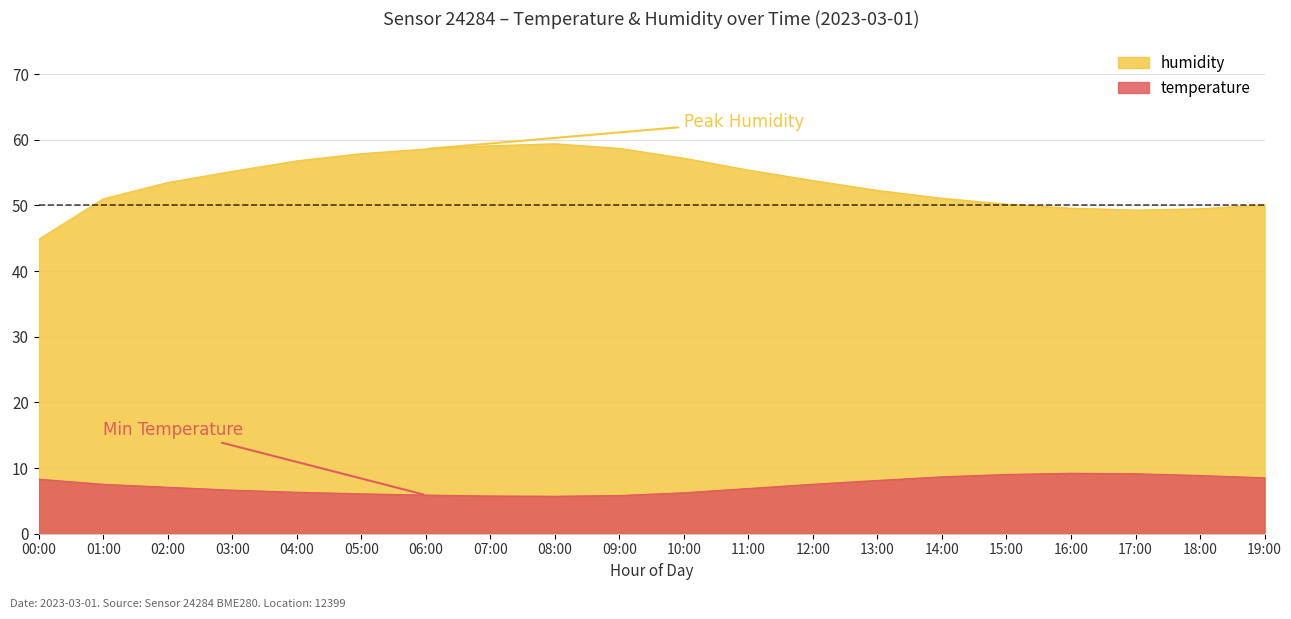

What is the label of the 18th point from the left?

17:00